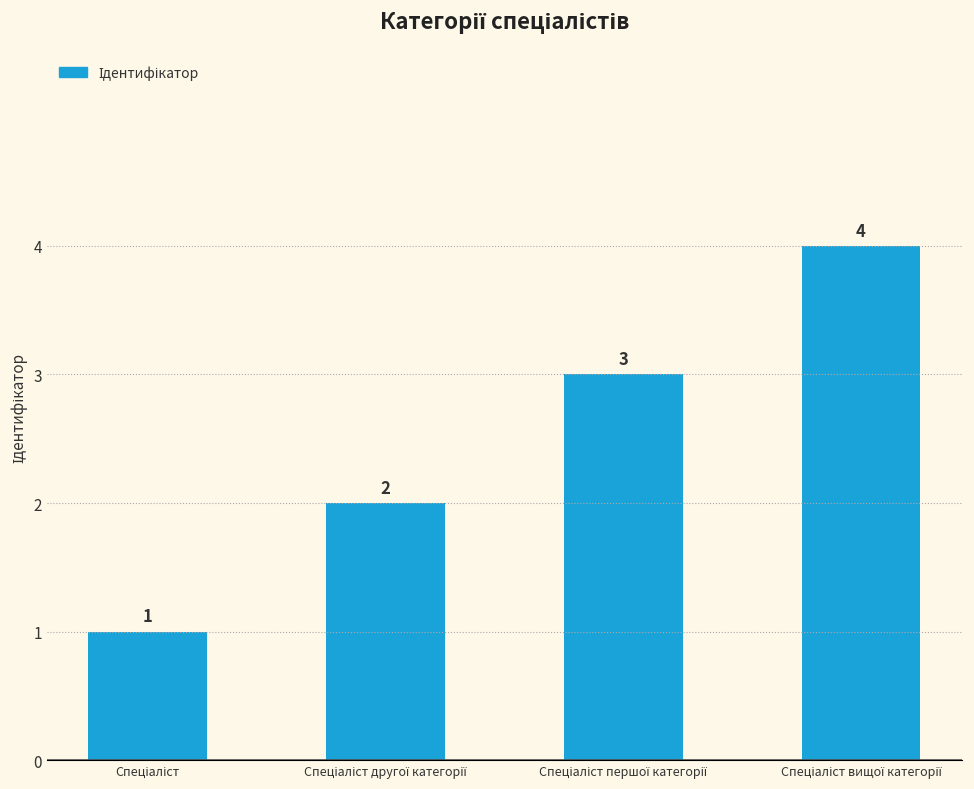

How many values are between 2 and 4?

3